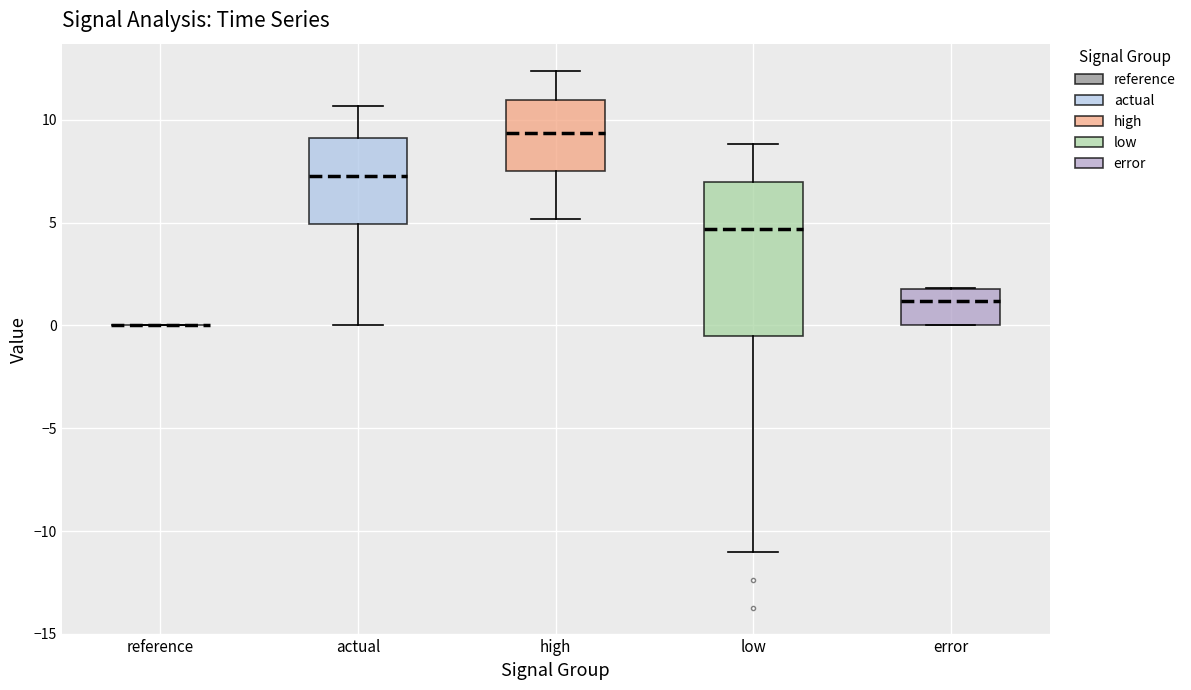

Reading left to right, transcribe this box plot: for each box, give where its median line is, the range the box spans, and where its two whiskers end, as read against the y-axis. The values are not printed on the chart, so give them approximately, as read against the axis.

reference: box collapsed to a line at 0.0, whiskers 0.0 to 0.0
actual: median 7.5, box 5.0 to 9.0, whiskers 0.0 to 10.5
high: median 9.5, box 7.5 to 11.0, whiskers 5.0 to 12.5
low: median 4.5, box -0.5 to 7.0, whiskers -11.0 to 9.0
error: median 1.0, box 0.0 to 2.0, whiskers 0.0 to 2.0